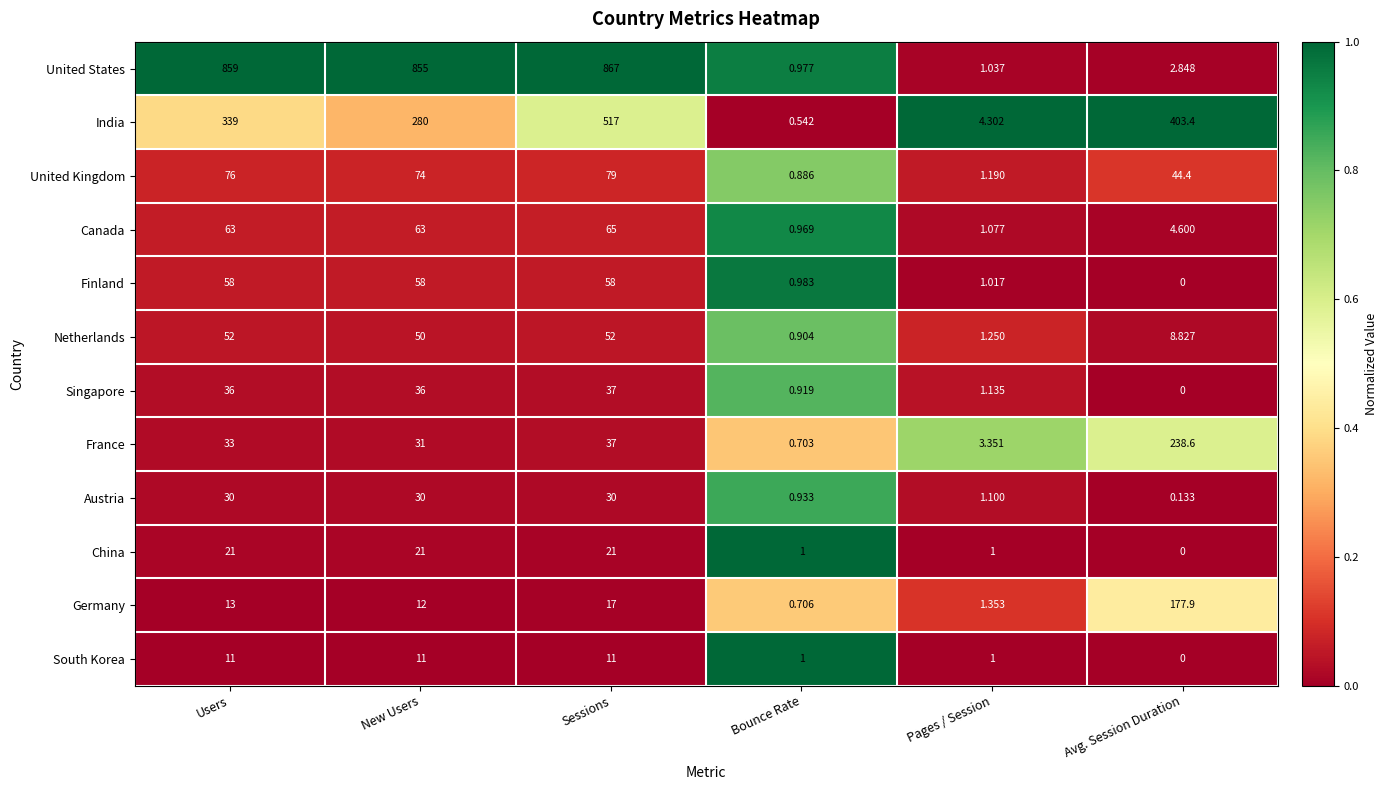

Which series has the largest range (max minus min)?

United States